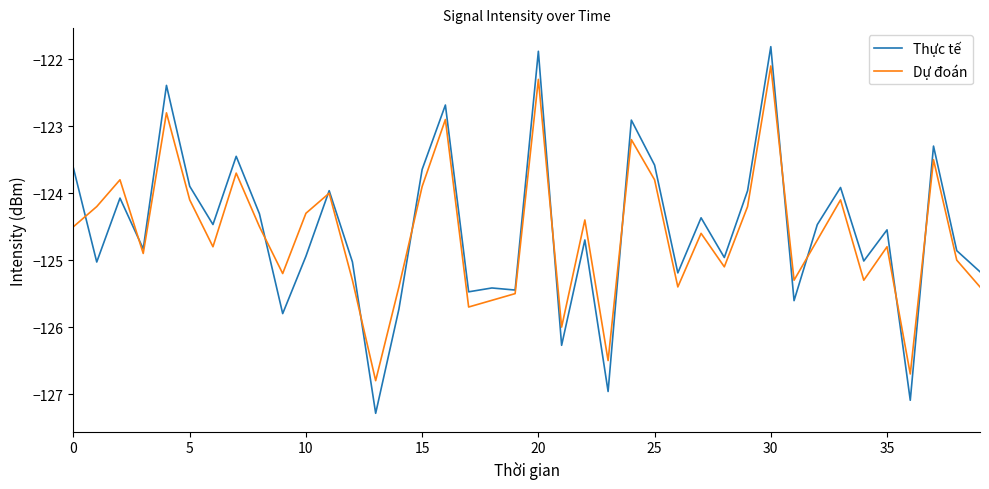

What is the maximum value for Thực tế?

-121.8